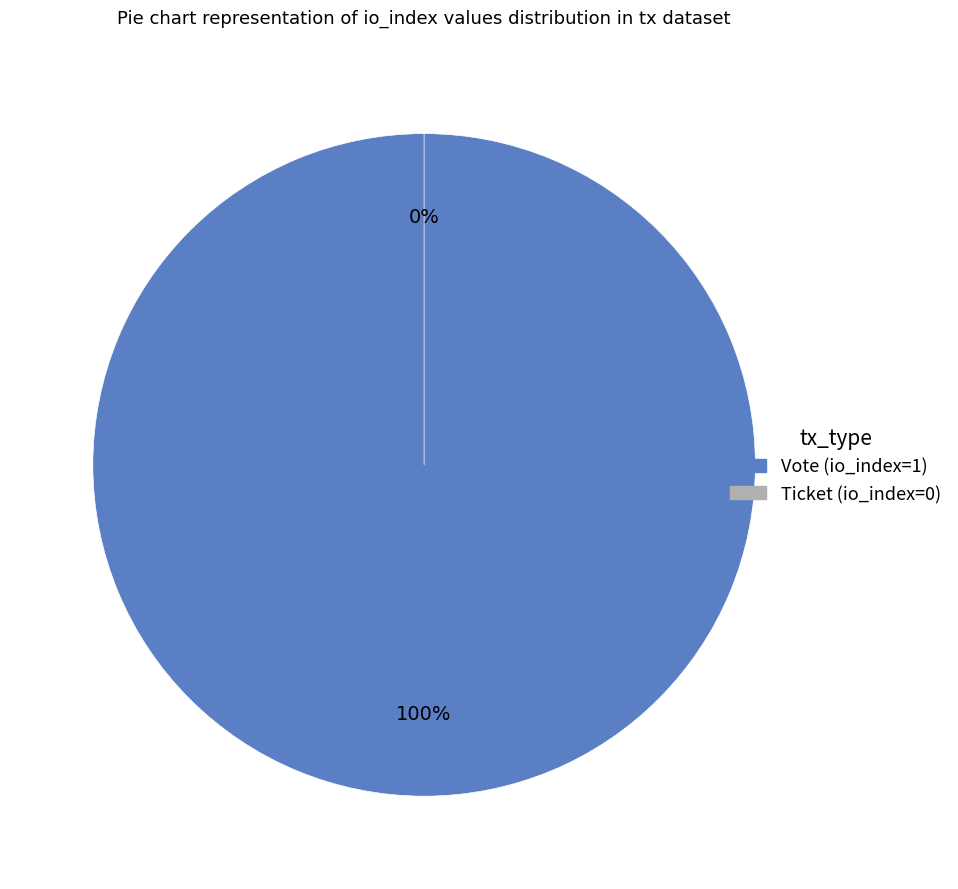

What is the majority slice?

Vote (io_index=1)